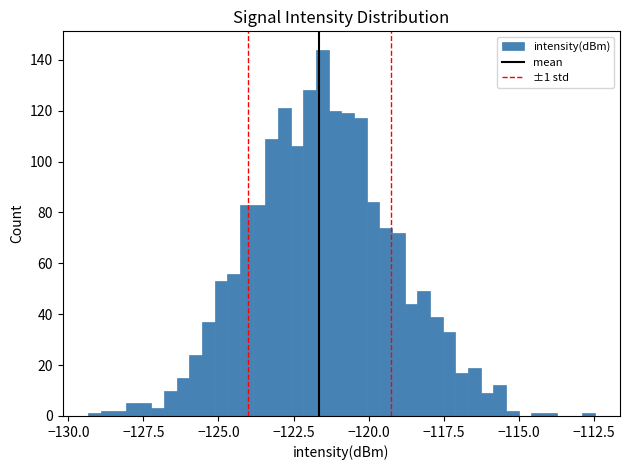

Read against the x-axis, roughly where is the centre of the tallest bar?

-121.5